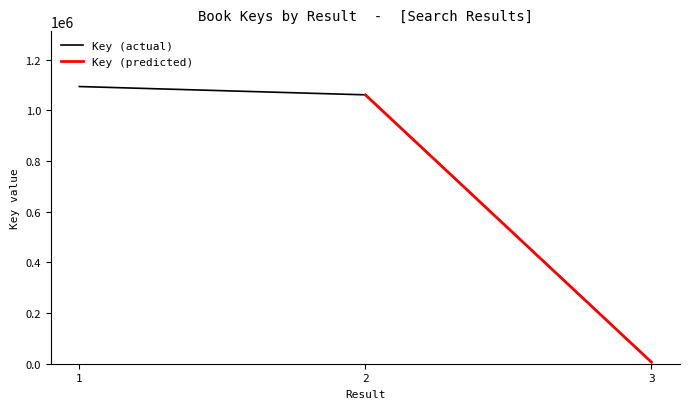

Where is the data nearest to the value 550369?

2